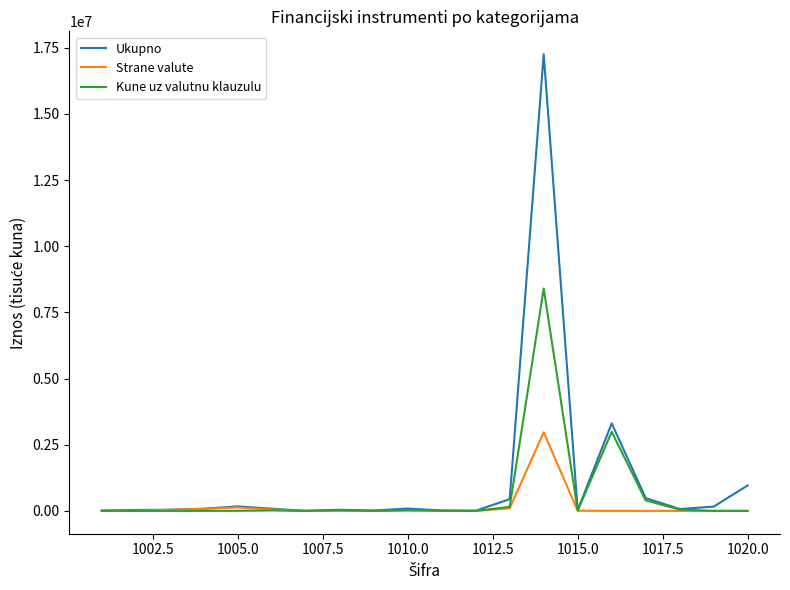

How many lines are shown in the chart?

3